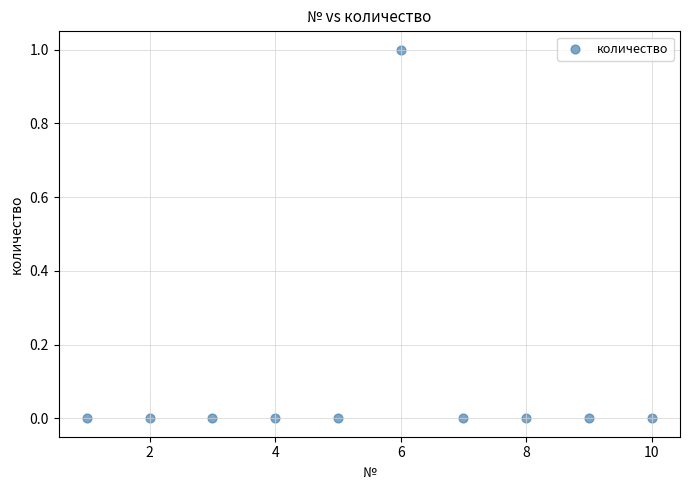

What is the average X value?

6